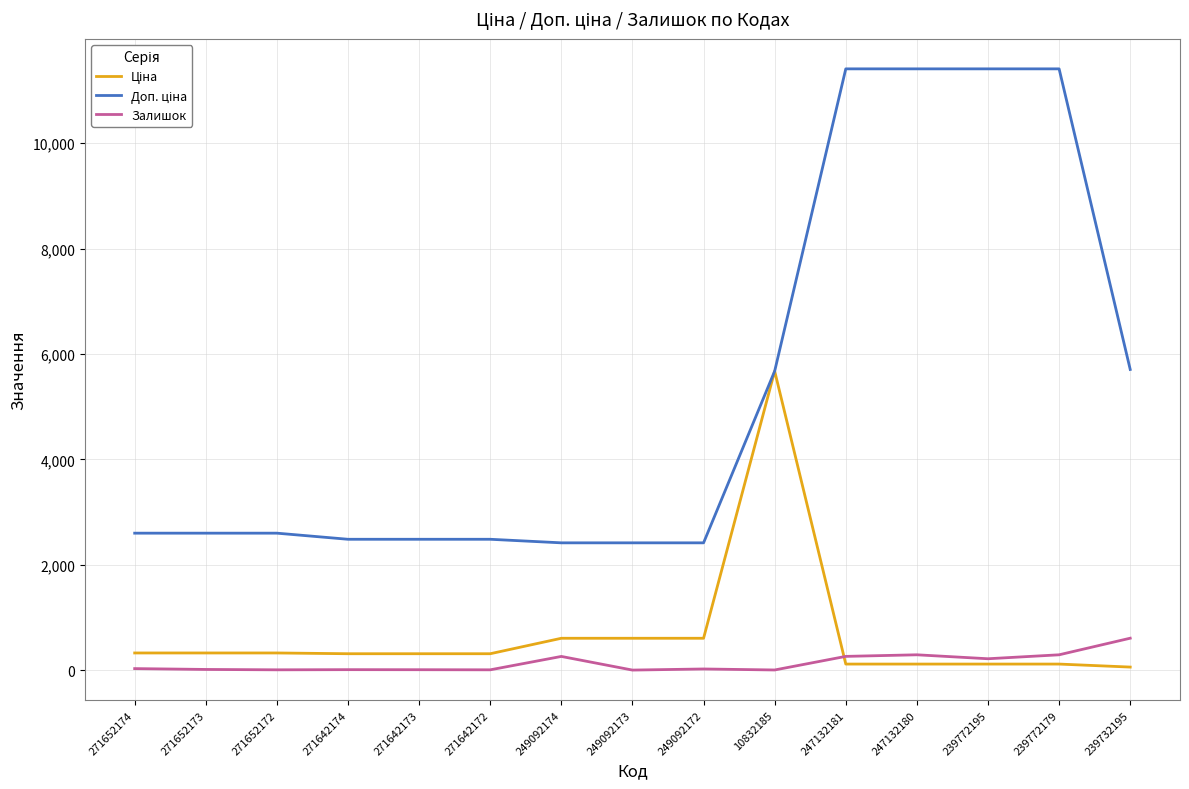

What is the total value across all series at 249092174?

3277.6